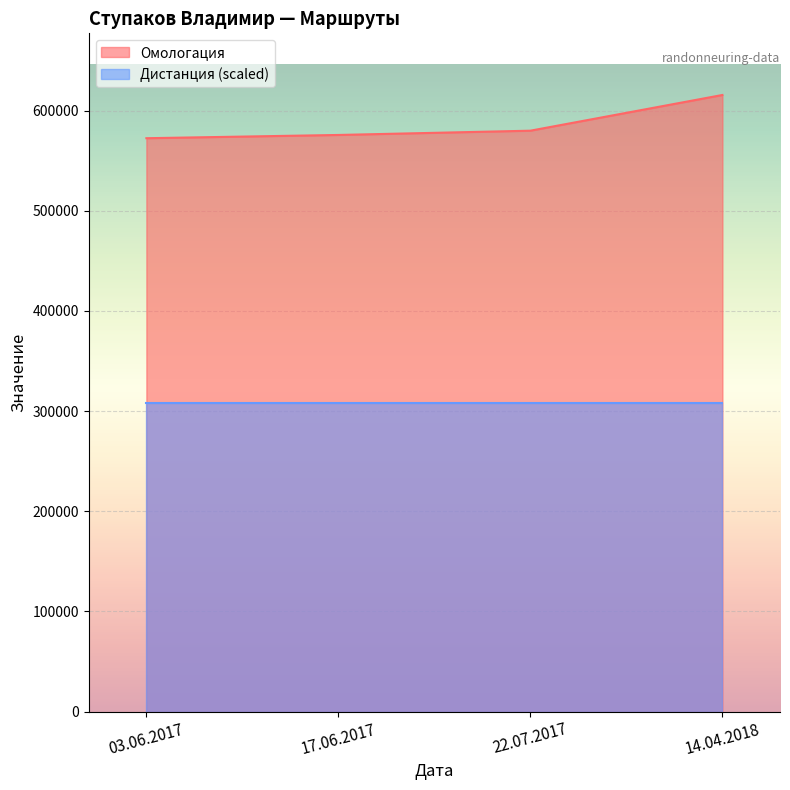

What is the sum of the values at 22.07.2017 and 14.04.2018?

1195452